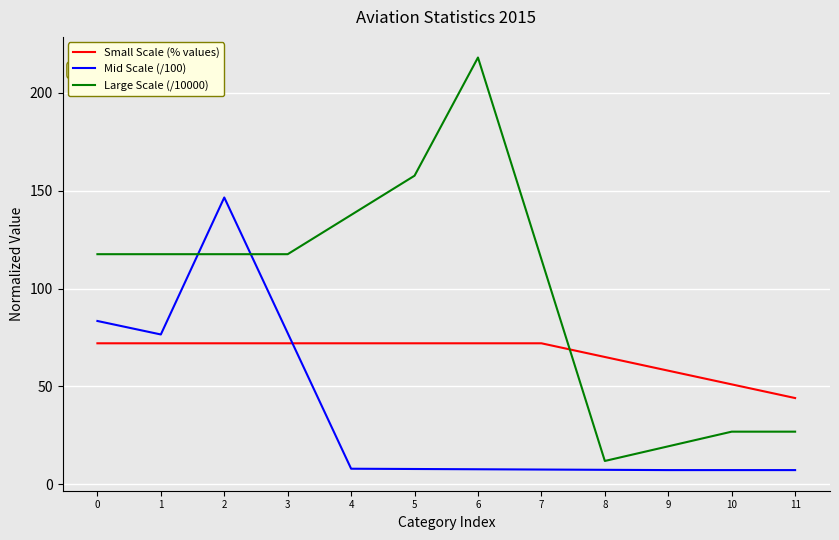

How many categories are shown in the chart?

12